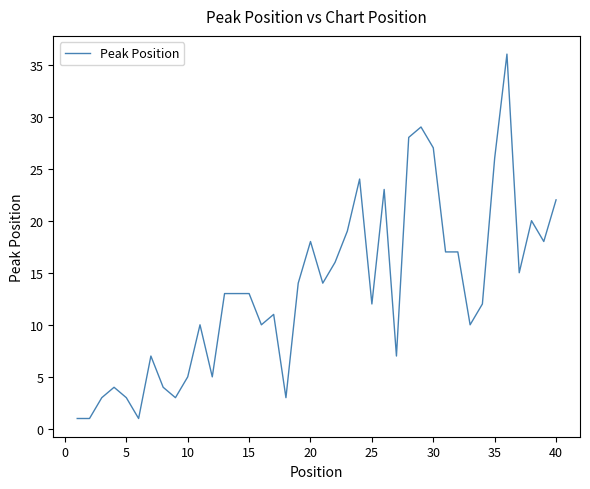

What is the smallest value displayed?

1